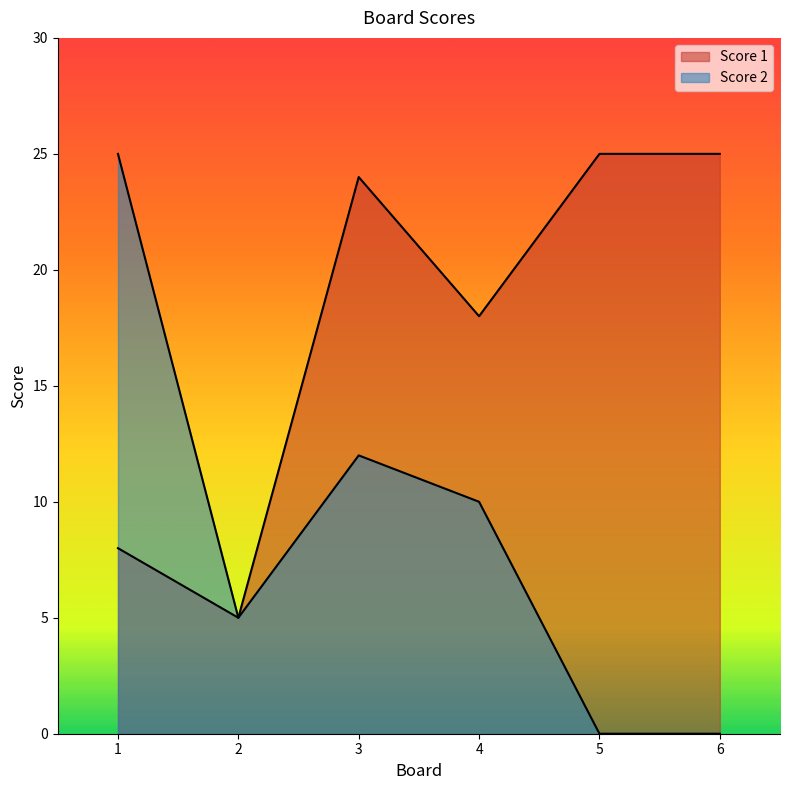

List the series in order of their overall mean, lowest first.

Score 2, Score 1